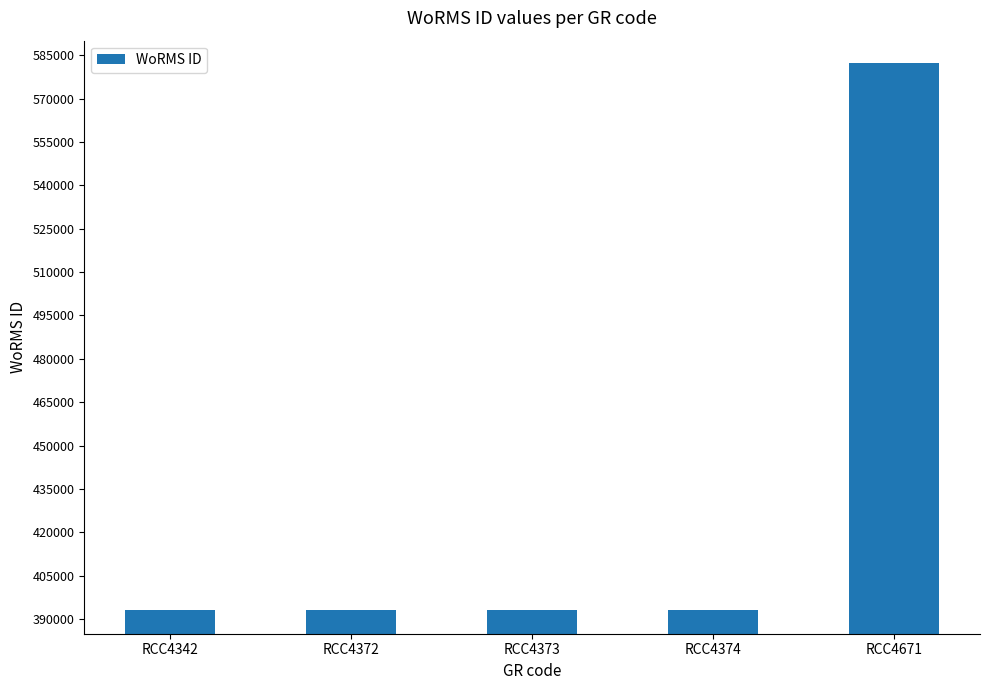

What is the value of the 5th bar from the left?

582134